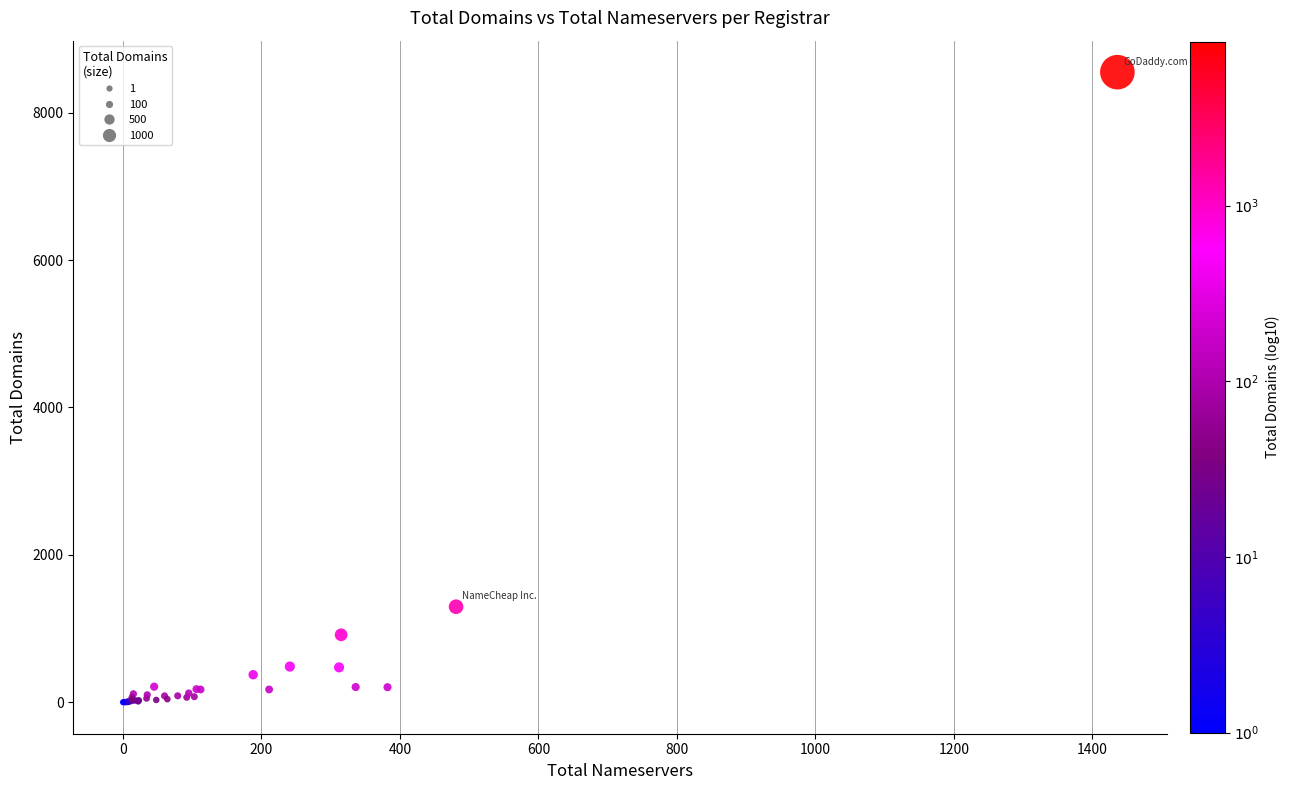

What Y value in the scatter plot is closest to 4275?

1296